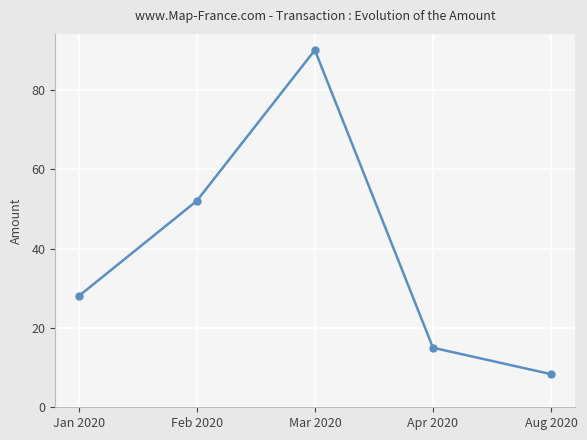

What is the average value?

38.7